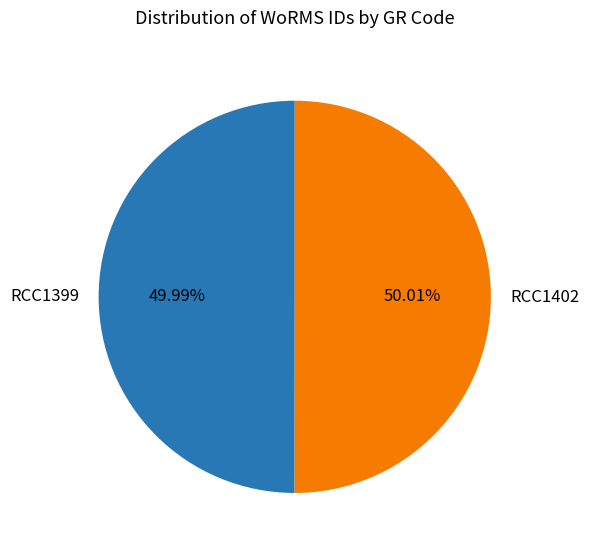

Approximately how many times larger is the value at RCC1402 compared to RCC1399?

1.0